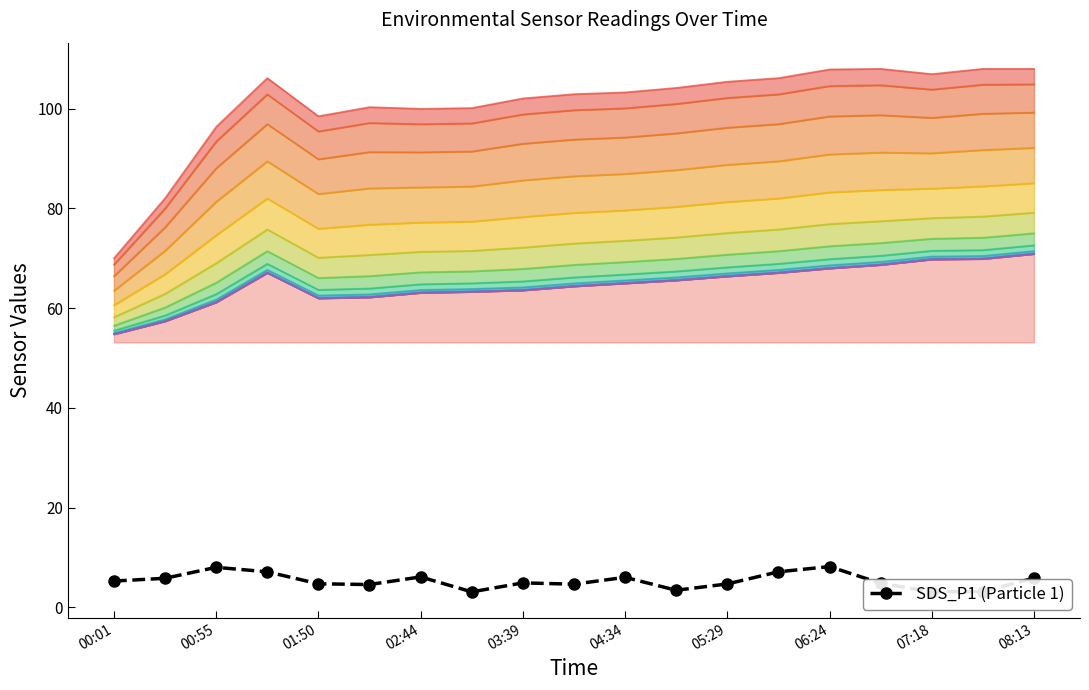

What is the maximum value for SDS_P1 (Particle 1)?

8.2